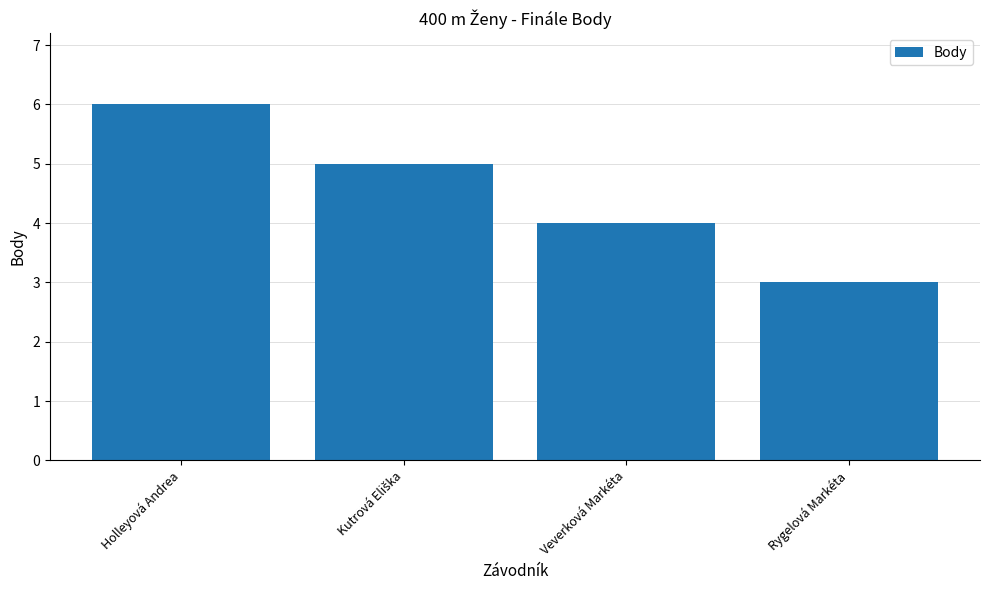

What is the sum of all values?

18